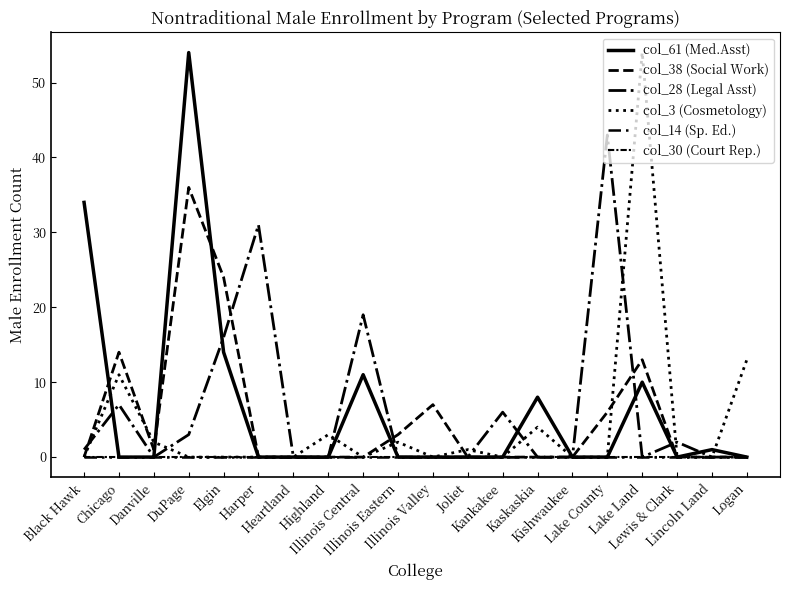

Does the chart have visible grid lines?

No